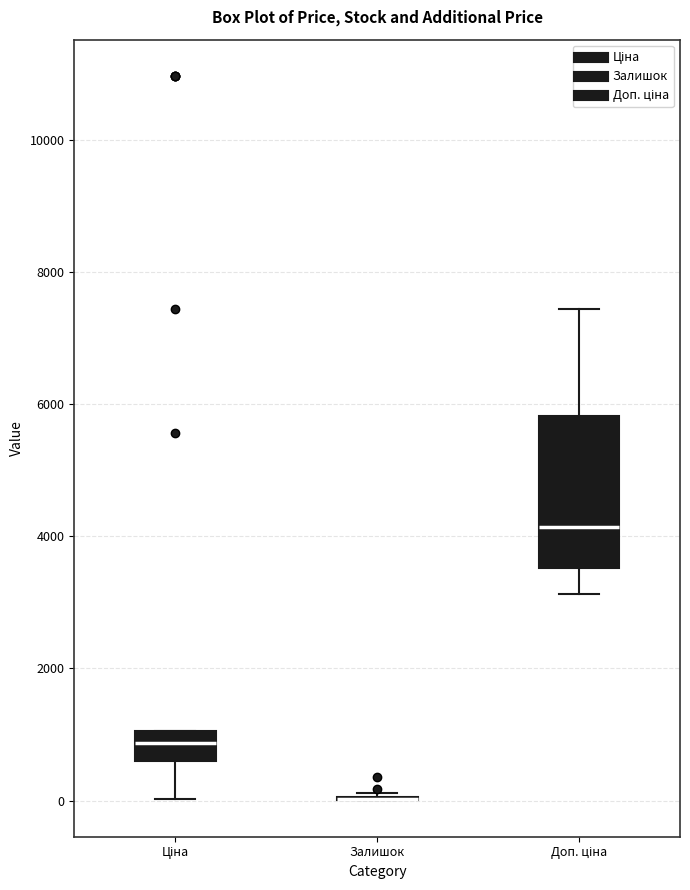

Reading left to right, read every box against the y-axis: the position of its median line, the range the box covers, and the ends of its whiskers. The values are not printed on the chart, so give them approximately, as read against the axis.

Ціна: median 800, box 600 to 1000, whiskers 0 to 1000
Залишок: box collapsed to a line at 0, whiskers 0 to 200
Доп. ціна: median 4200, box 3600 to 5800, whiskers 3200 to 7400